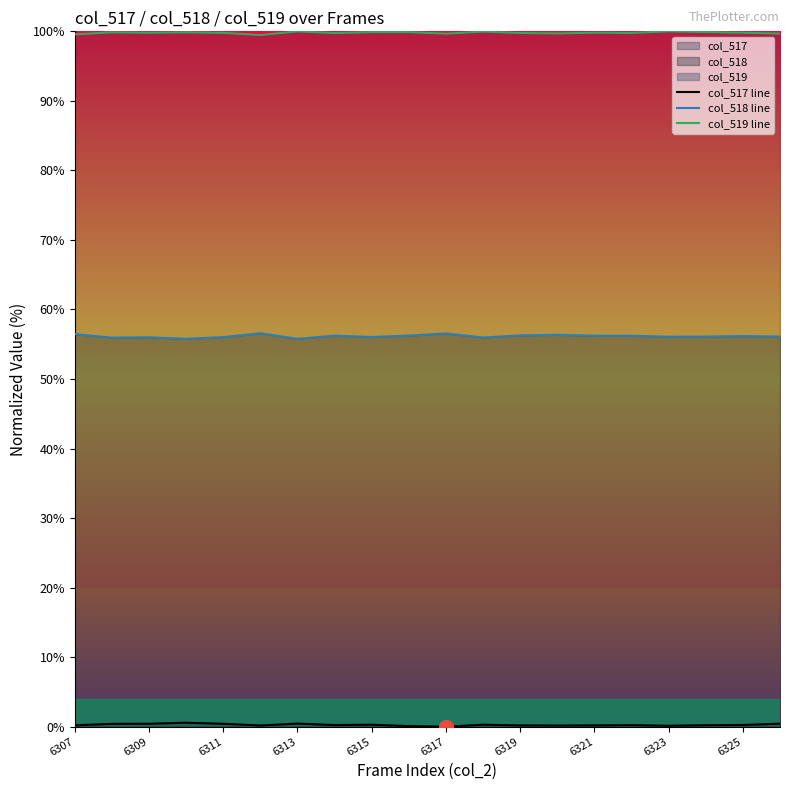

What is the greatest value displayed?

100.0